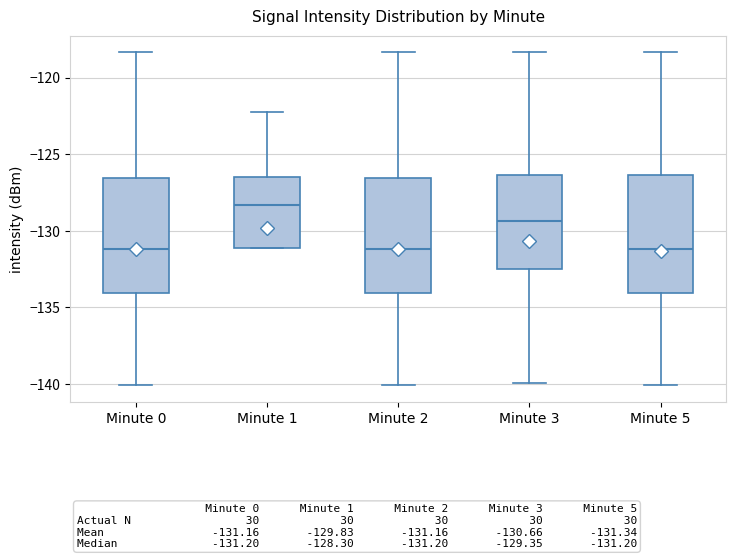

Which box has the highest median line?

Minute 1